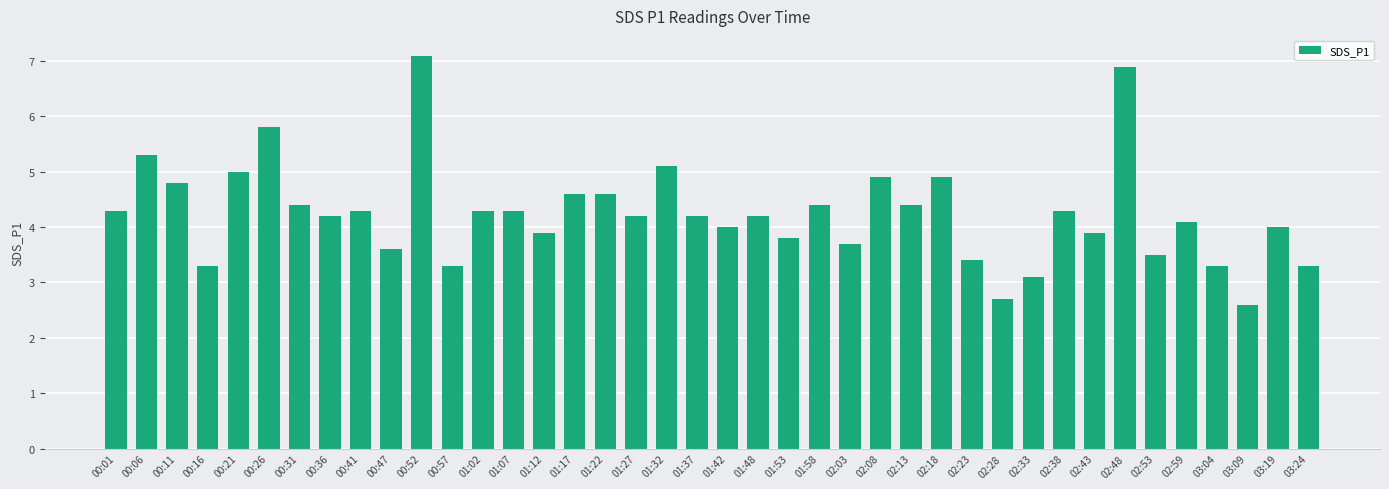

What is the value of the 18th bar from the left?

4.2